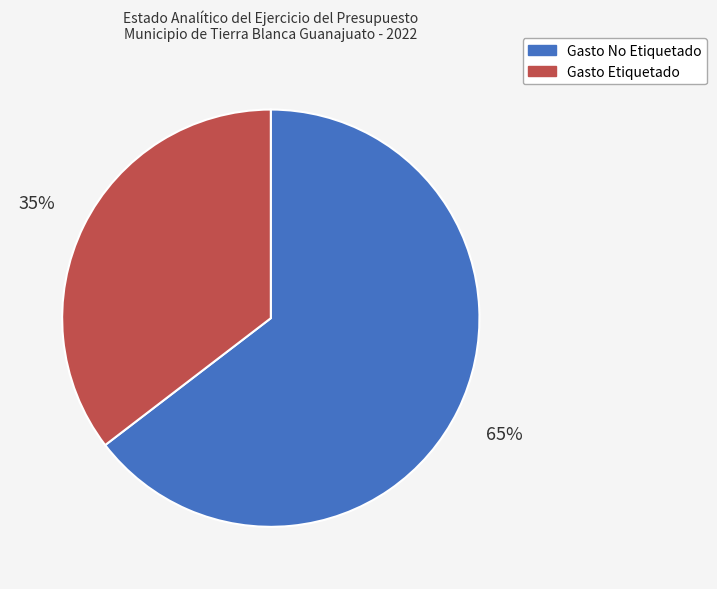

To the nearest percent, what percentage of the pie is Gasto Etiquetado?

35%